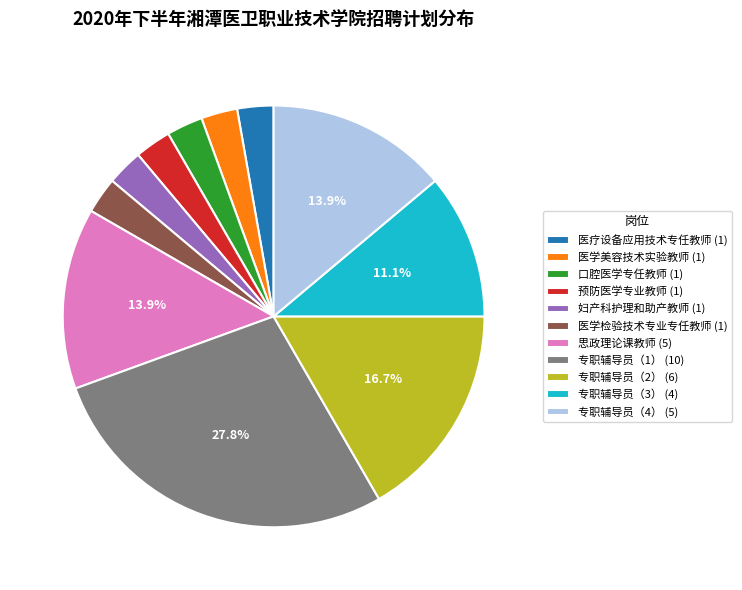

Count the number of slices in the pie.

11